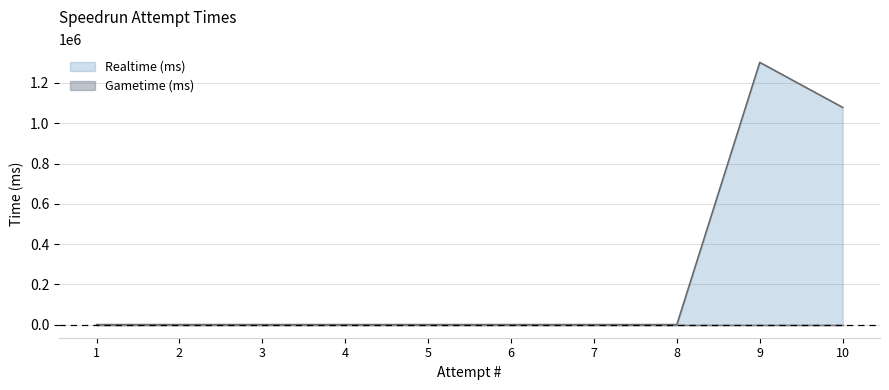

Reading left to right, transcribe all the data shown in this chart.

0	0	0	0	0	0	0	0	1302213	1078543